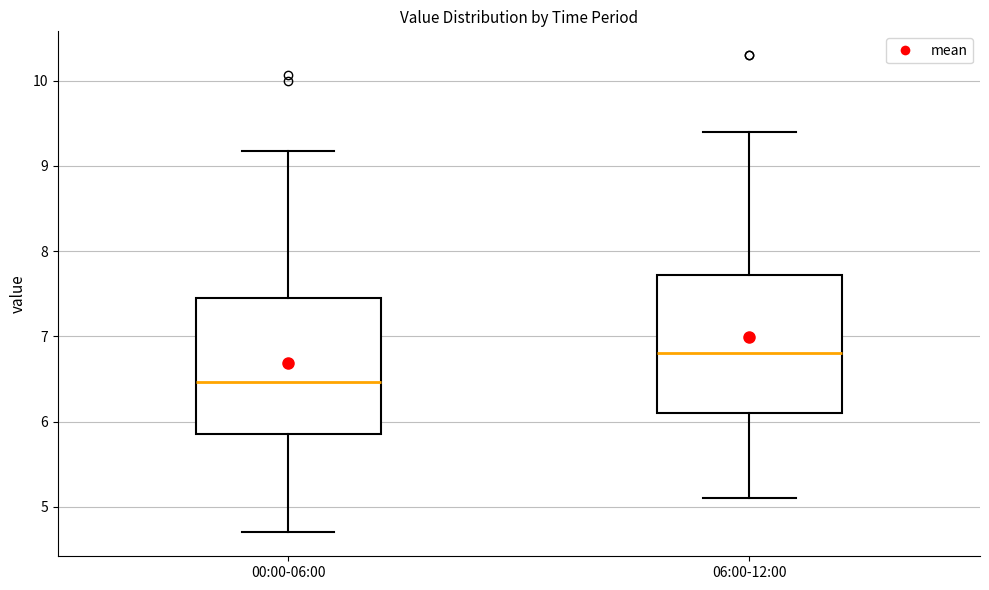

Where does the lower whisker of the box for 00:00-06:00 end on the y-axis? The values are not printed on the chart, so give them approximately, as read against the axis.

4.7